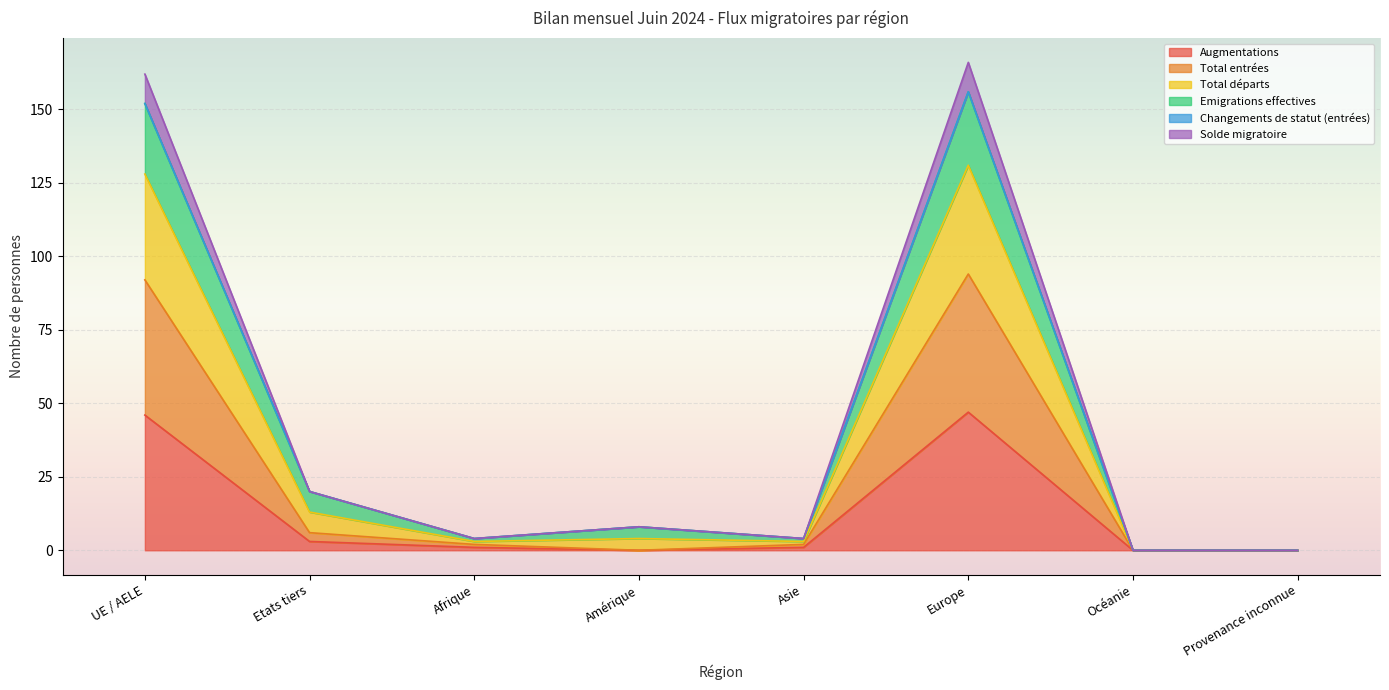

Does the chart display data point markers on the line(s)?

No